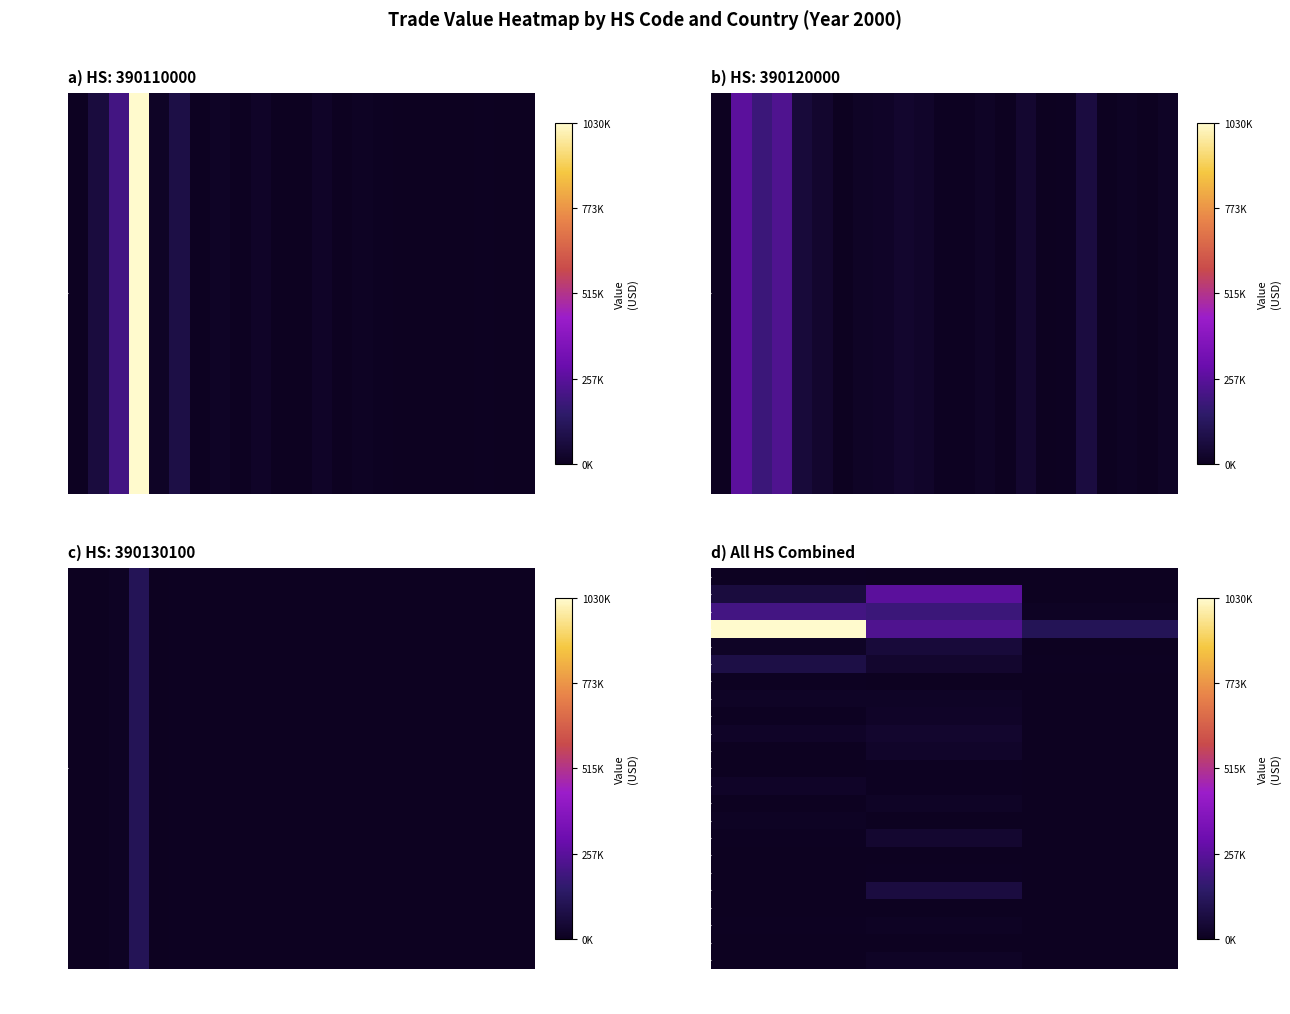

Between 390120000 and 390110000, which is larger?

390110000